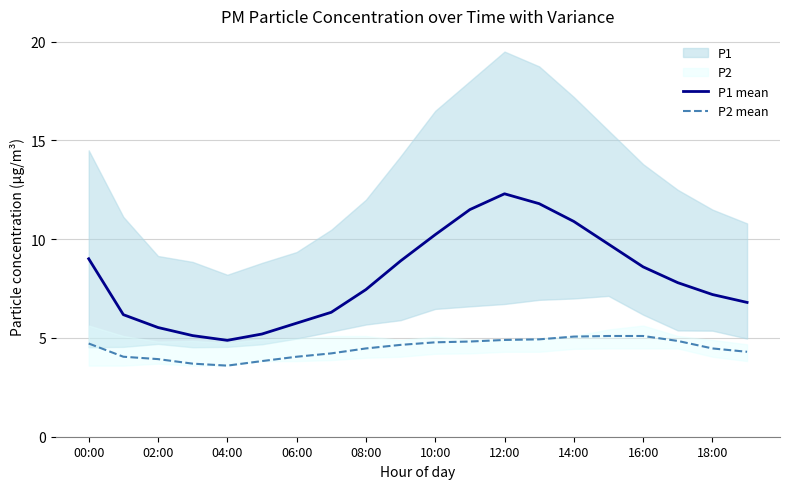

What is the greatest value displayed?

12.3